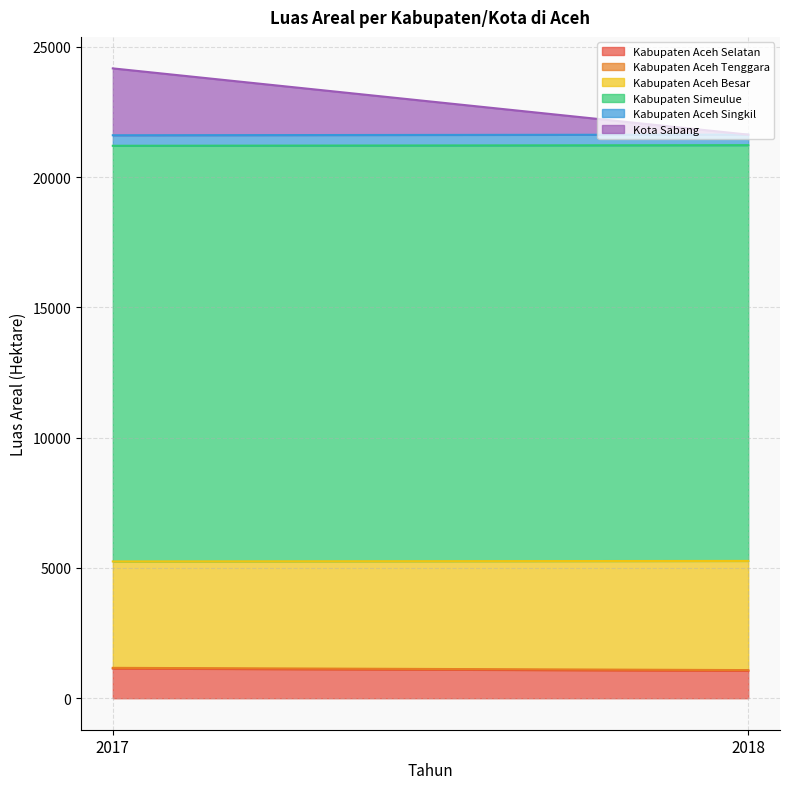

Which series changed the most between 2017 and 2018?

Kota Sabang